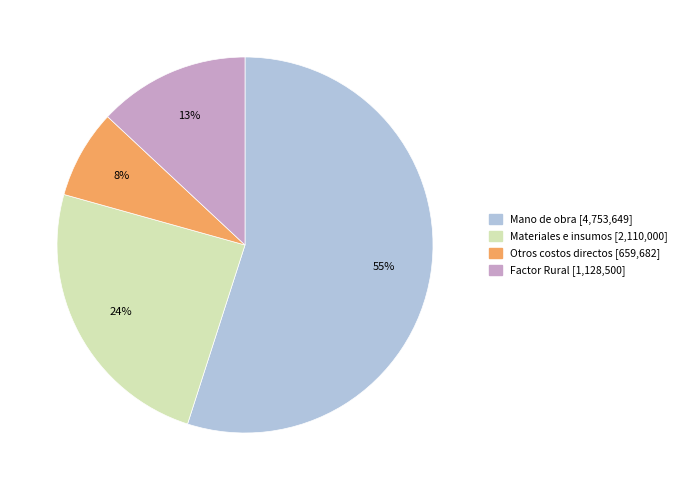

Count the number of slices in the pie.

4